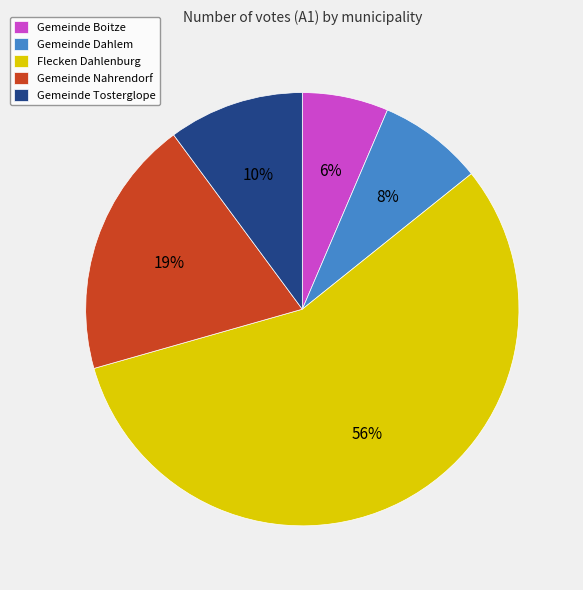

Which slice is the largest?

Flecken Dahlenburg